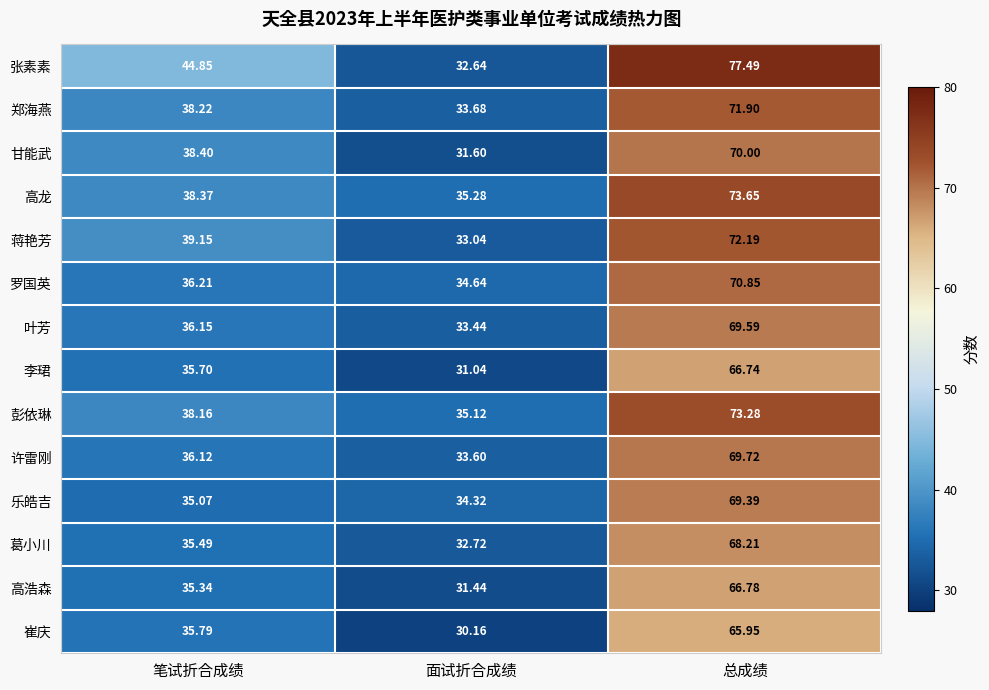

Which series changed the most between 笔试折合成绩 and 总成绩?

高龙